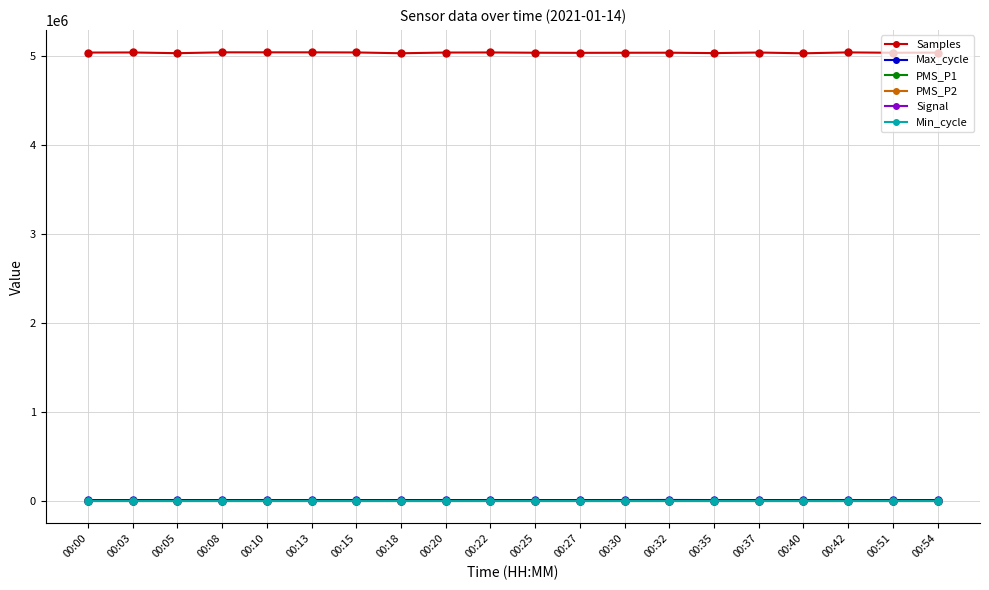

Which series has the widest spread of values?

Samples